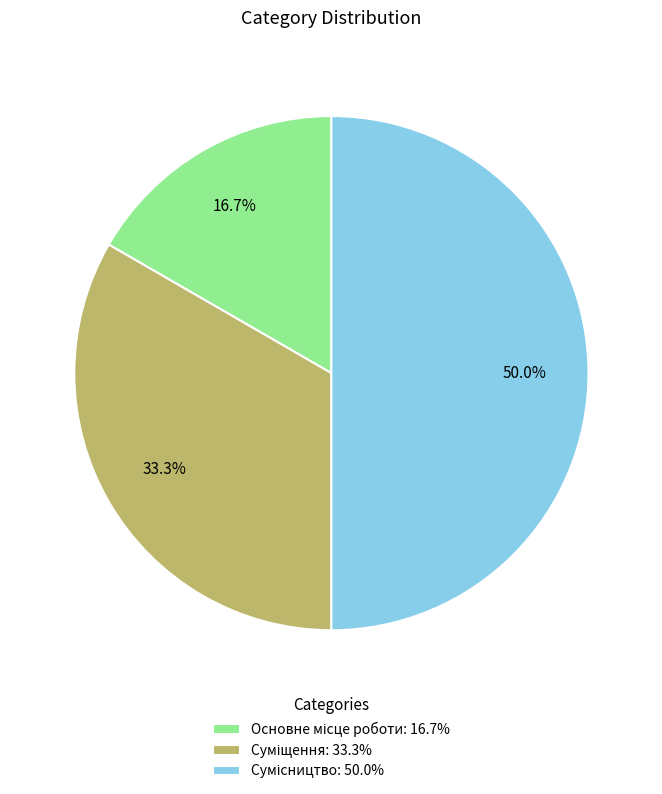

Approximately how many times larger is the value at Сумісництво compared to Основне місце роботи?

3.0